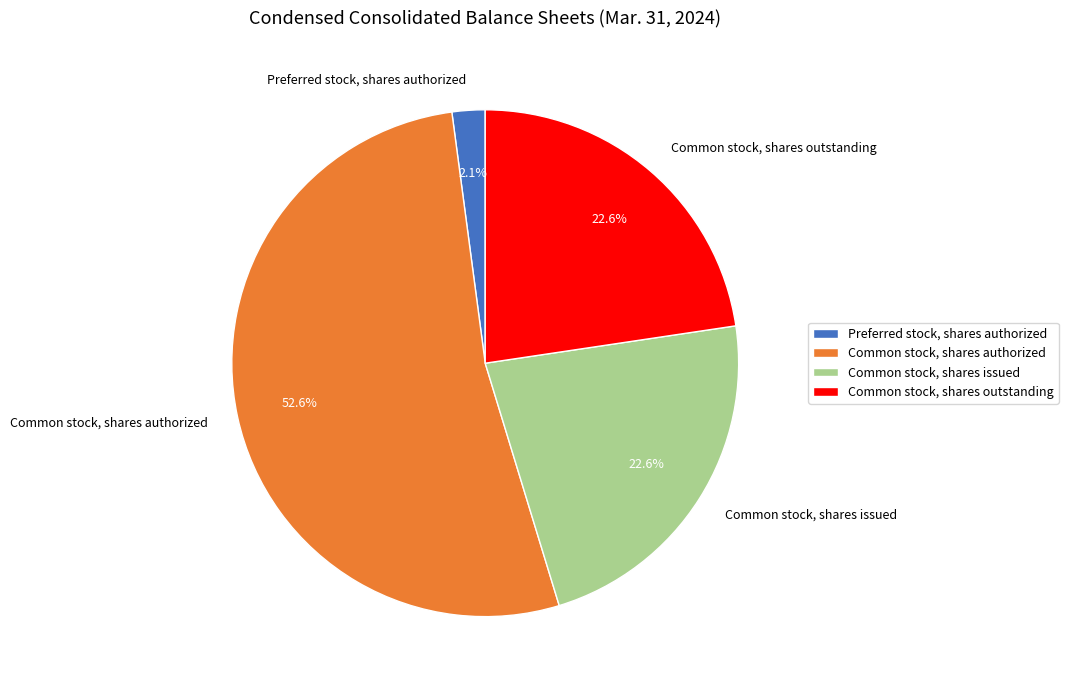

Which slice represents more than half of the pie?

Common stock, shares authorized